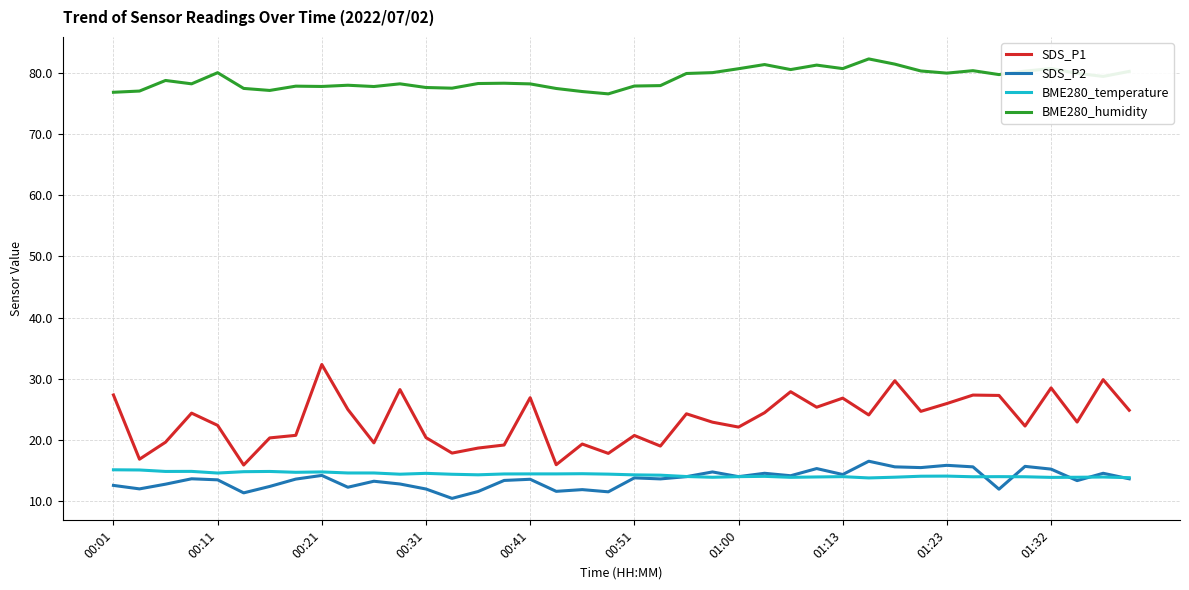

Which series has the widest spread of values?

SDS_P1